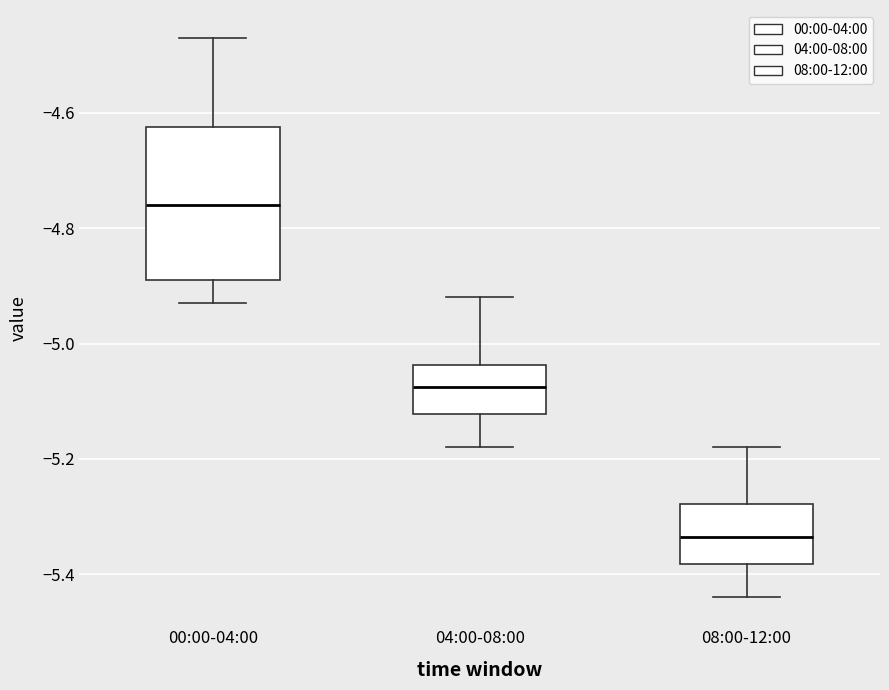

Where is the lower edge of the box for 04:00-08:00 on the y-axis? The values are not printed on the chart, so give them approximately, as read against the axis.

-5.12